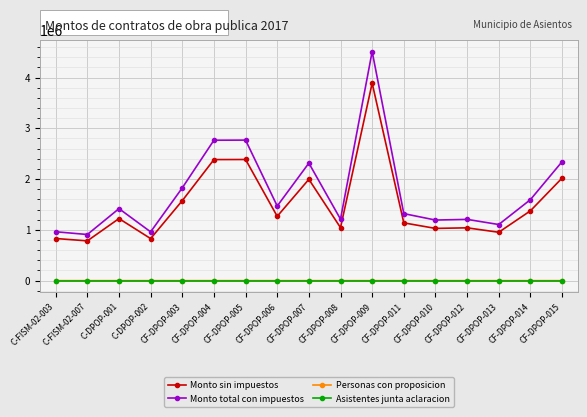

What is the label of the 4th point from the right?

CF-DPOP-012